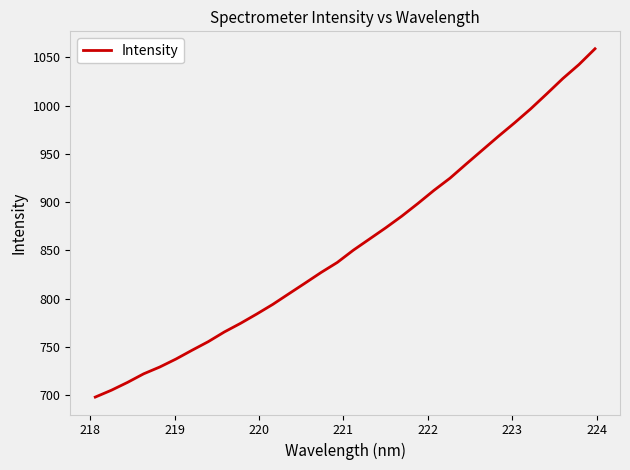

Reading left to right, transcribe all the data shown in this chart.

698.0	705.1	713.2	722.1	729.2	737.4	746.5	755.4	765.5	774.4	784.0	794.0	805.1	816.0	827.2	837.5	850.3	861.8	873.3	885.5	898.6	912.2	924.9	939.5	953.9	968.3	982.2	996.7	1012.3	1028.1	1042.6	1059.0